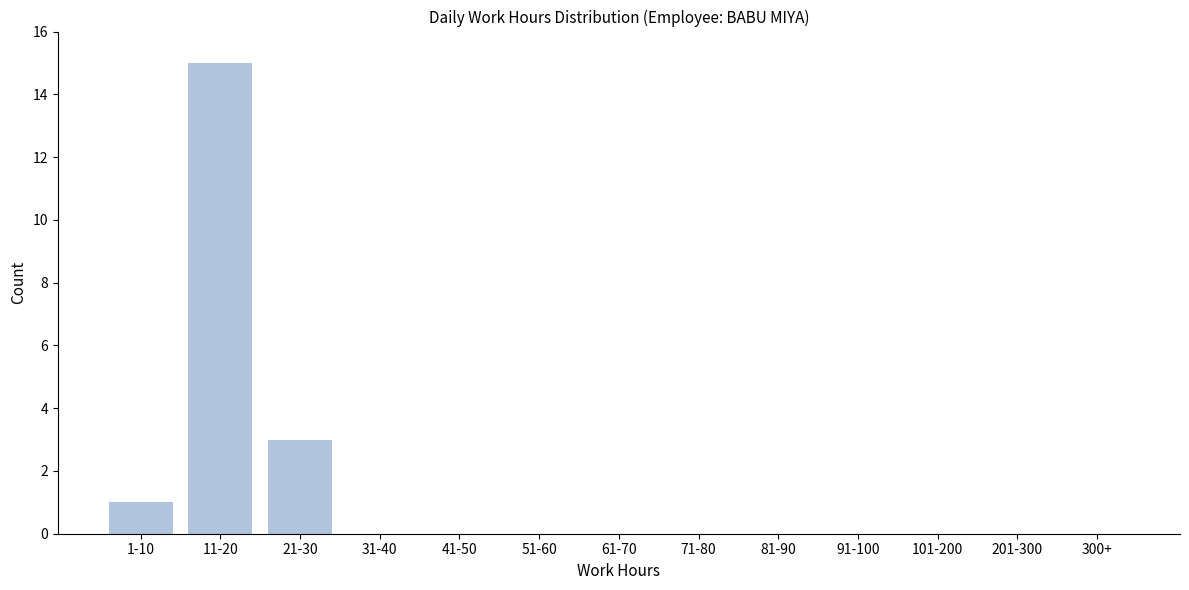

Reading left to right, extract all data points from this chart.

1-10=1	11-20=15	21-30=3	31-40=0	41-50=0	51-60=0	61-70=0	71-80=0	81-90=0	91-100=0	101-200=0	201-300=0	300+=0